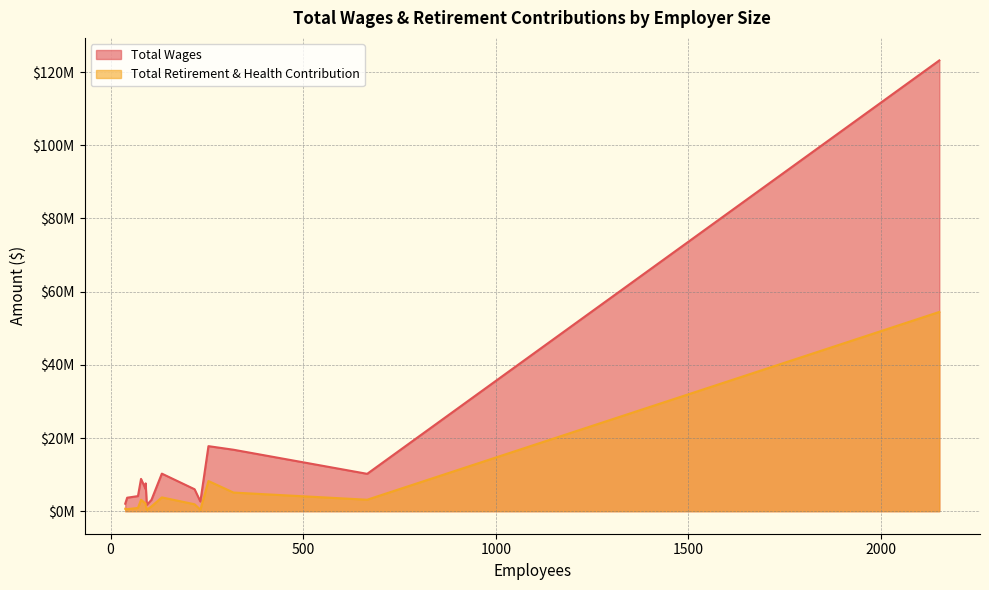

Which series has the largest total across all categories?

Total Wages